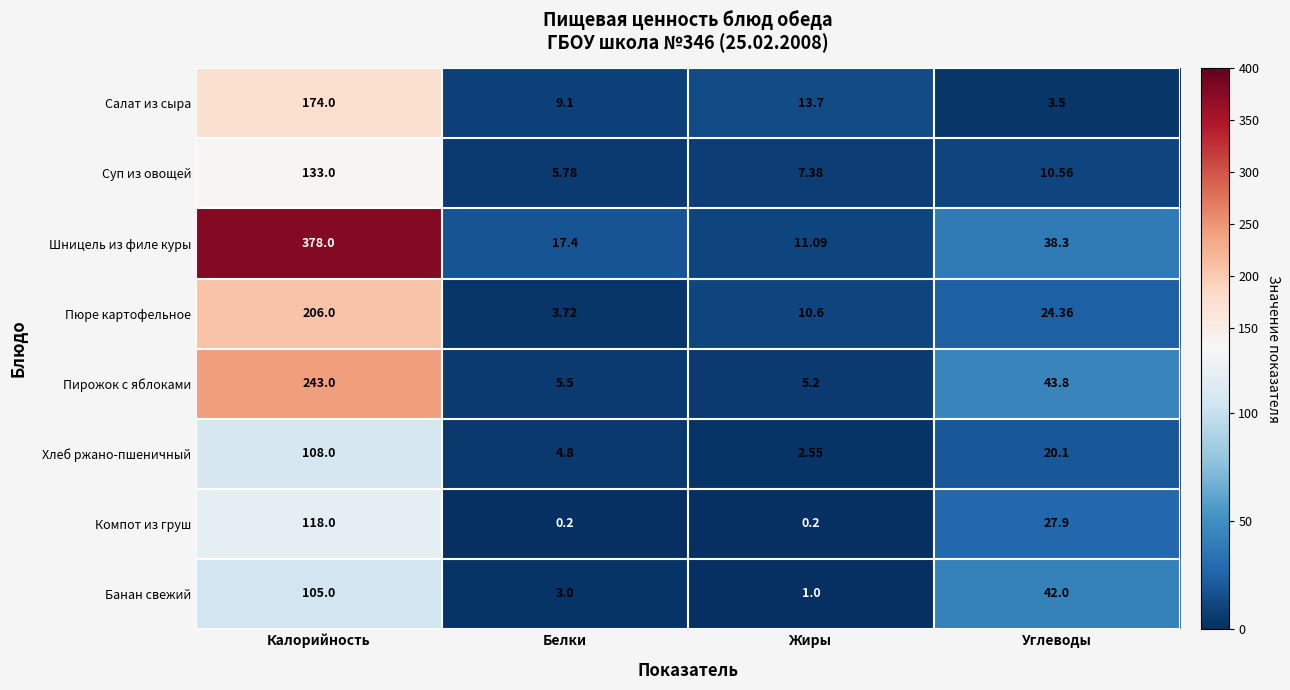

Which series has the largest total across all categories?

Шницель из филе куры